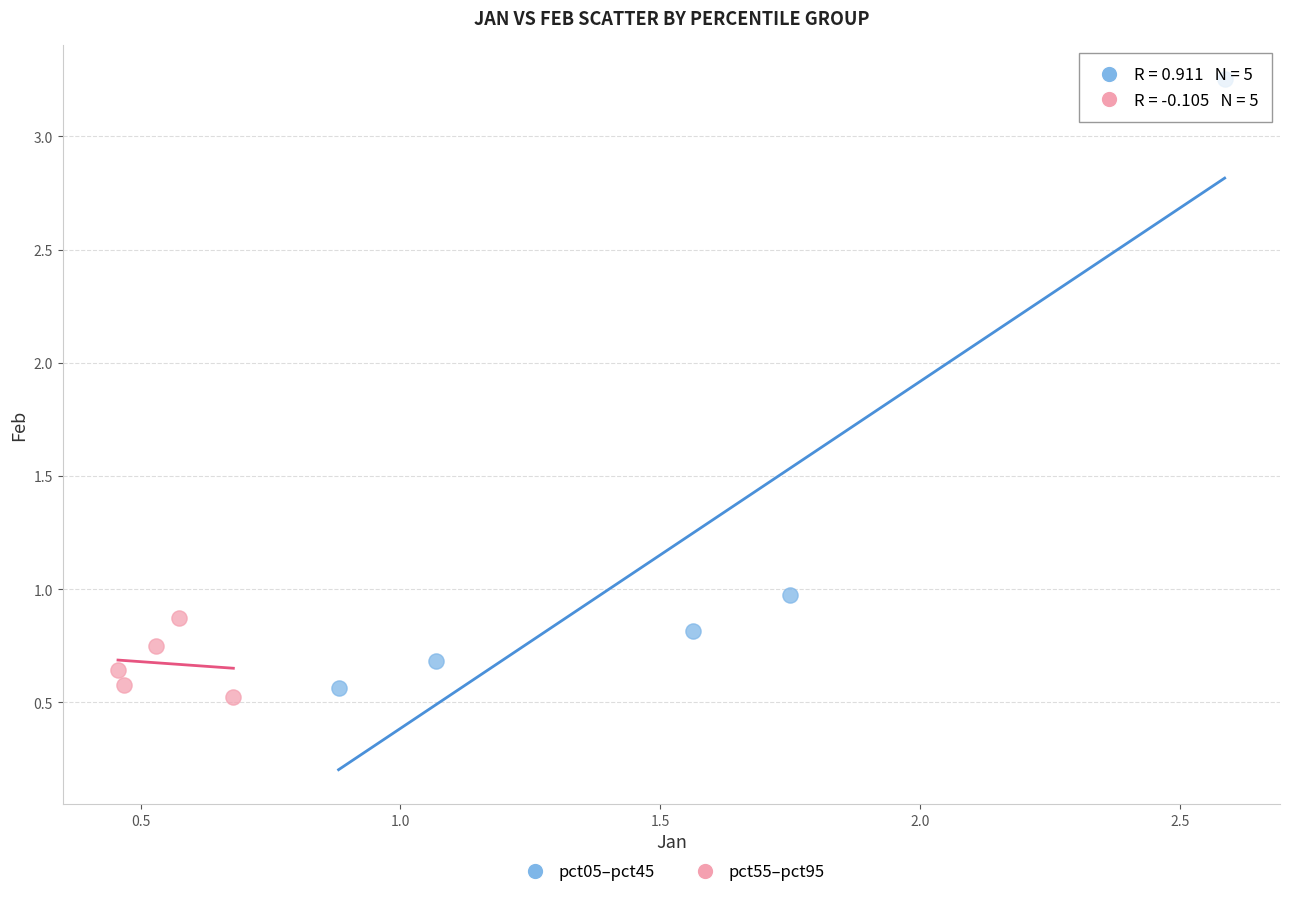

Which series has the largest Y range (max minus min)?

pct05–pct45